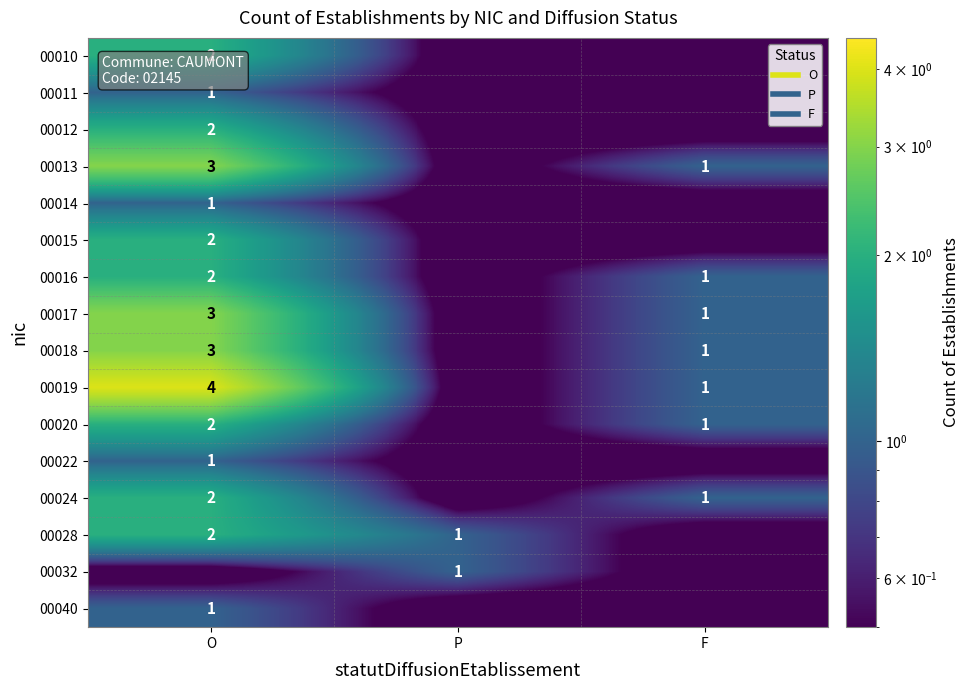

Which series has the largest total across all categories?

00019